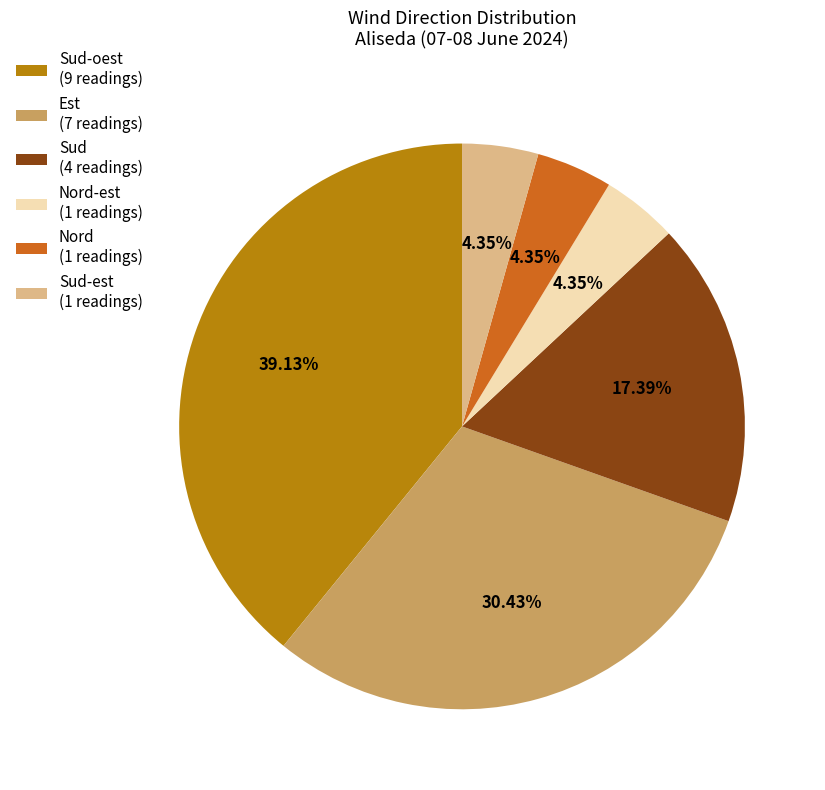

Approximately how many times larger is the value at Sud (4 readings) compared to Nord-est (1 readings)?

4.0